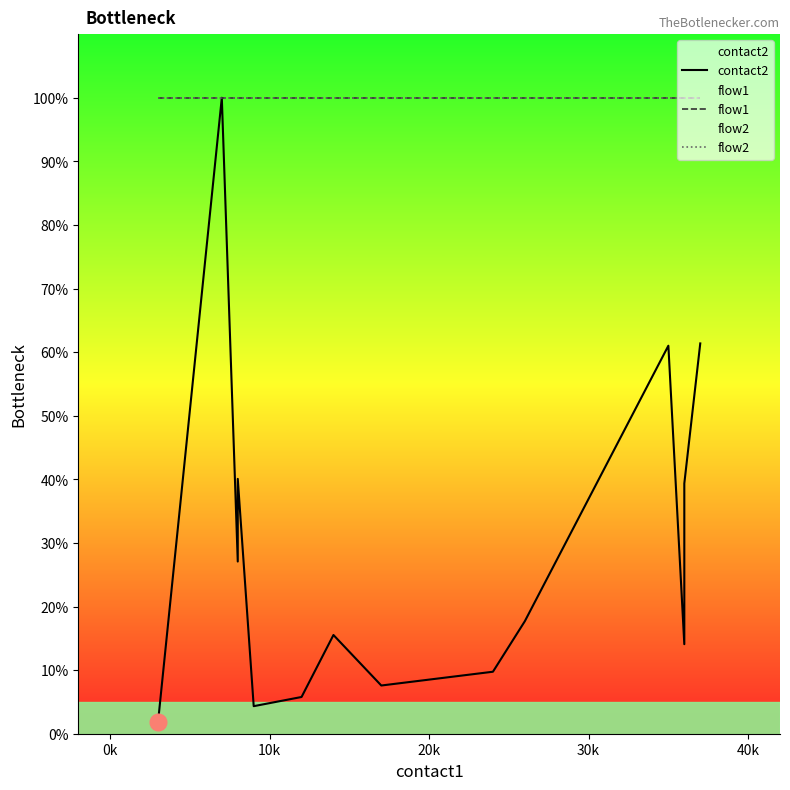

What is the sum of all contact2 values?

405.4